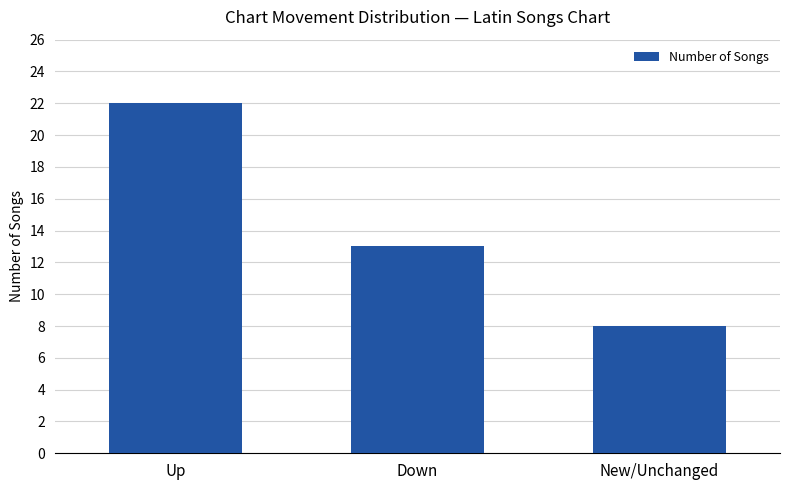

What is the change in value from Up to New/Unchanged?

-14